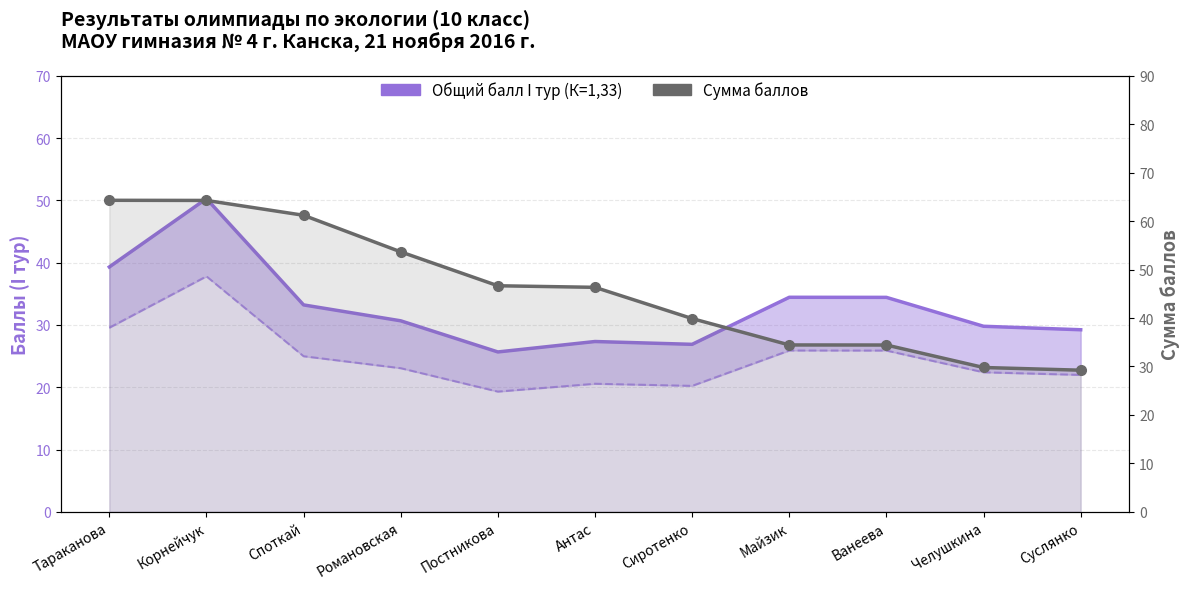

At which label does Общий балл I тур (К=1,33) first exceed 30?

Тараканова